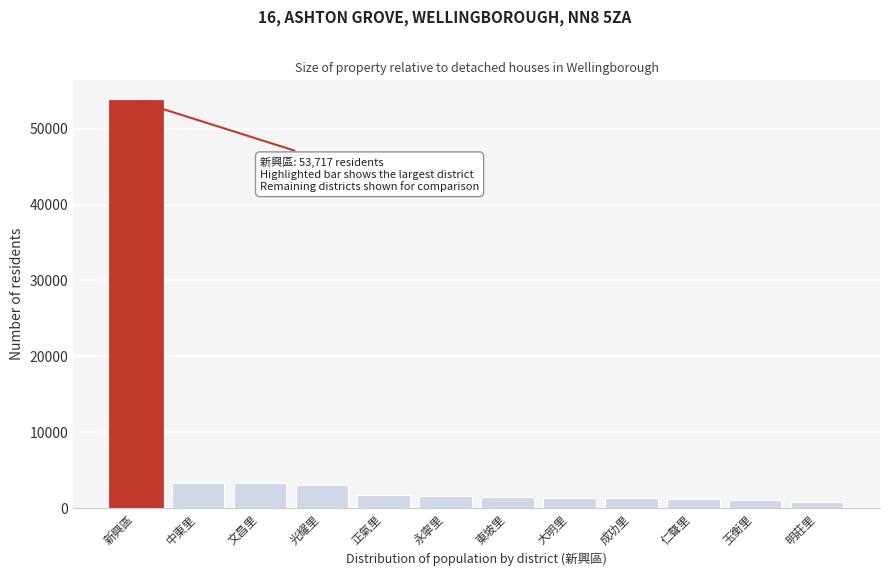

Is it true that the value at 正氣里 is 1693?

True